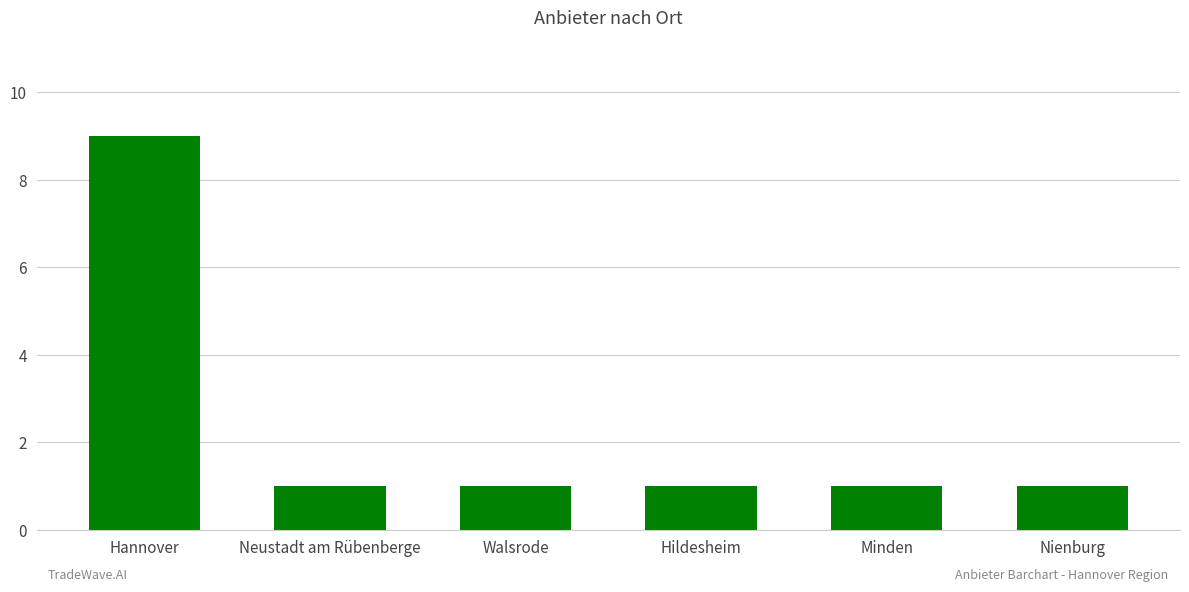

What is the sum of all values?

14